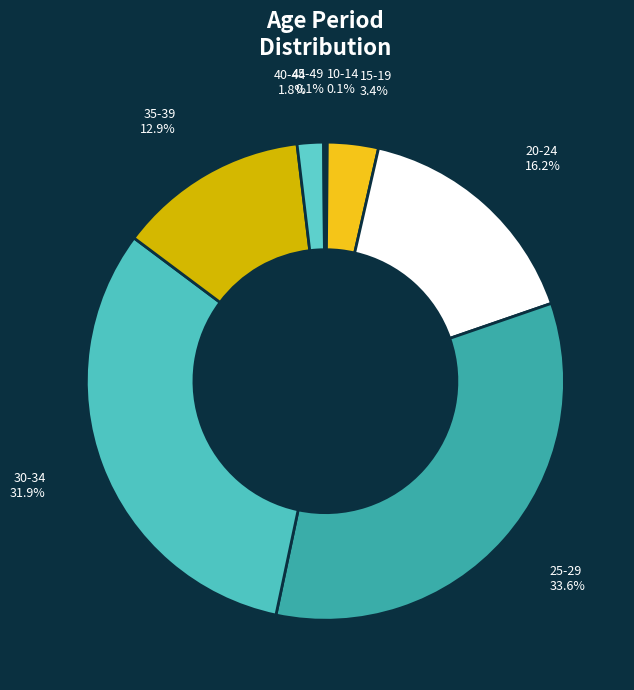

Is 15-19 the majority of the pie?

No